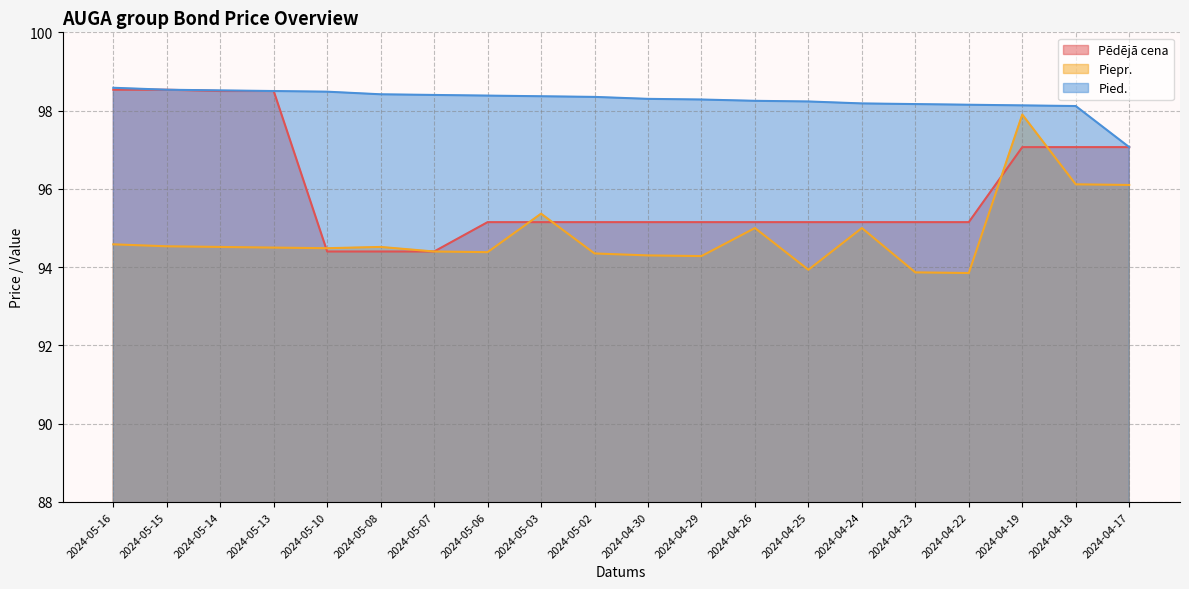

What are all the series names shown in the legend?

Pēdējā cena, Piepr., Pied.